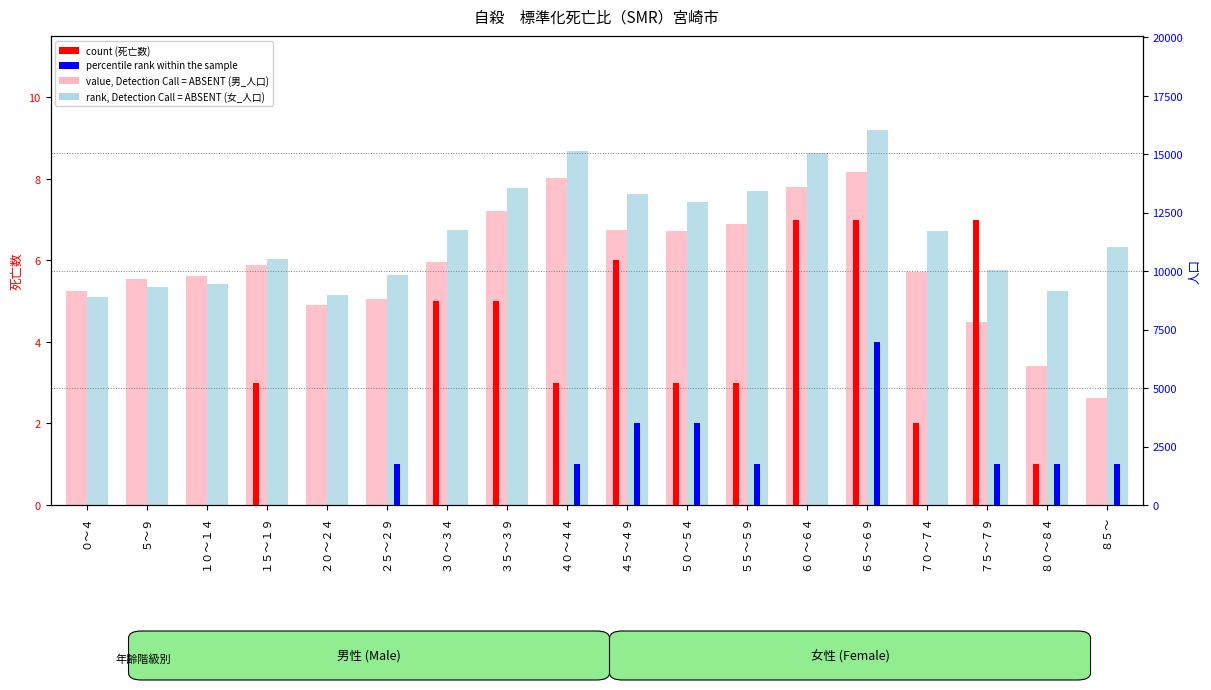

Reading left to right, list all the values displayed in this chart.

男_死亡数 (count): ０～４=0	５～９=0	１０～１４=0	１５～１９=3	２０～２４=0	２５～２９=0	３０～３４=5	３５～３９=5	４０～４４=3	４５～４９=6	５０～５４=3	５５～５９=3	６０～６４=7	６５～６９=7	７０～７４=2	７５～７９=7	８０～８４=1	８５～=0
女_死亡数 (percentile rank): ０～４=0	５～９=0	１０～１４=0	１５～１９=0	２０～２４=0	２５～２９=1	３０～３４=0	３５～３９=0	４０～４４=1	４５～４９=2	５０～５４=2	５５～５９=1	６０～６４=0	６５～６９=4	７０～７４=0	７５～７９=1	８０～８４=1	８５～=1
男_人口 (value, Detection Call = ABSENT): ０～４=9147	５～９=9664	１０～１４=9776	１５～１９=10275	２０～２４=8537	２５～２９=8787	３０～３４=10391	３５～３９=12581	４０～４４=13964	４５～４９=11775	５０～５４=11714	５５～５９=12005	６０～６４=13603	６５～６９=14220	７０～７４=9976	７５～７９=7820	８０～８４=5935	８５～=4559
女_人口 (rank, Detection Call = ABSENT): ０～４=8906	５～９=9336	１０～１４=9444	１５～１９=10502	２０～２４=8973	２５～２９=9824	３０～３４=11740	３５～３９=13563	４０～４４=15117	４５～４９=13295	５０～５４=12972	５５～５９=13420	６０～６４=15035	６５～６９=16040	７０～７４=11697	７５～７９=10052	８０～８４=9160	８５～=11016